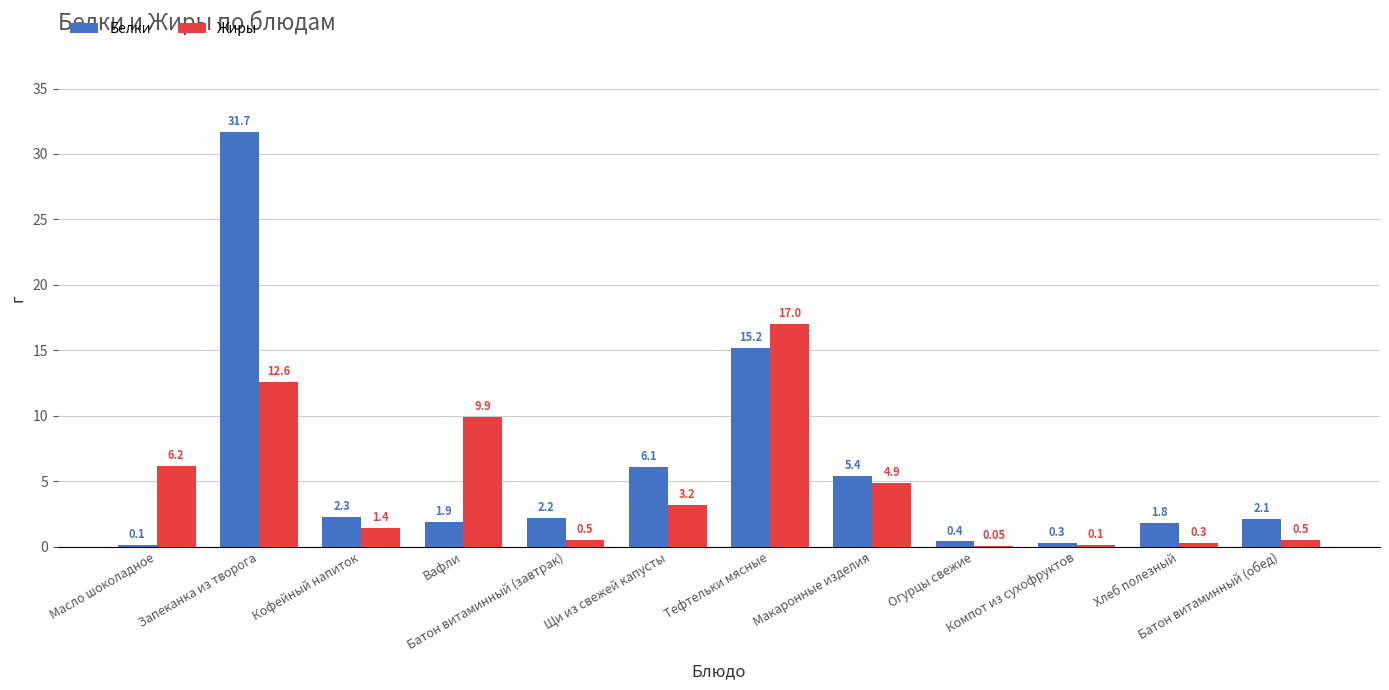

How many data points in Белки are above 2?

7